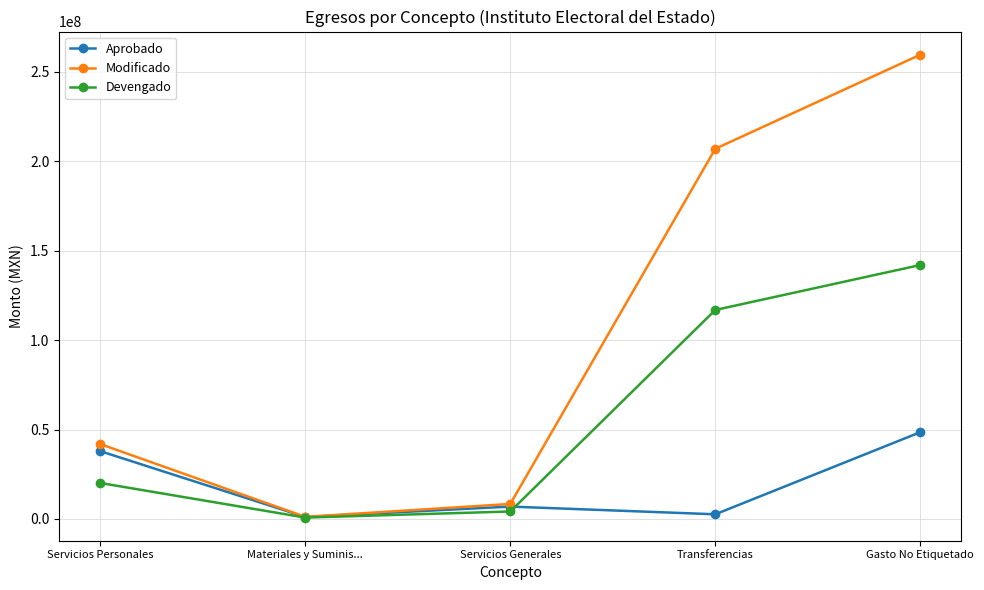

How many values in the Aprobado series exceed 6910430?

3